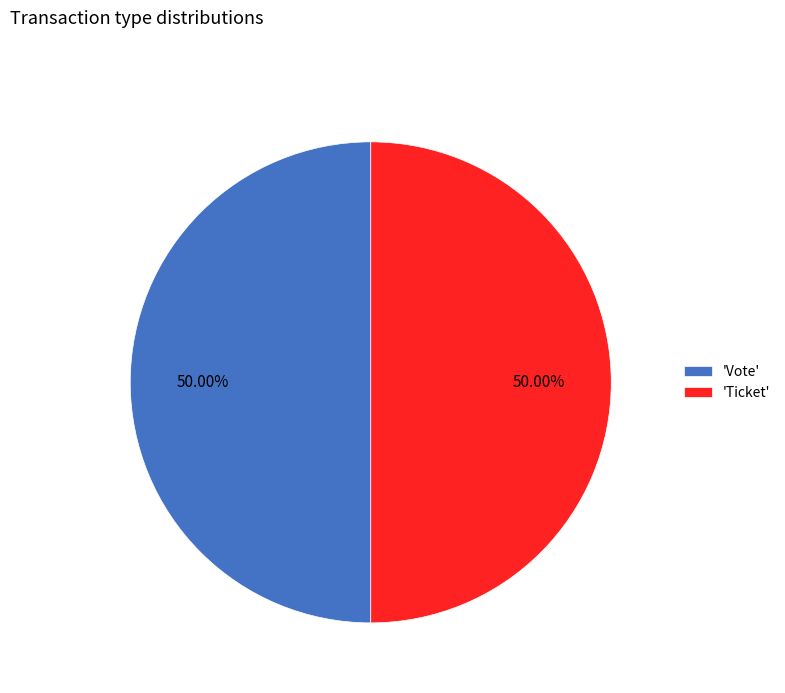

What is the ratio of the value at 'Vote' to the value at 'Ticket'?

1.0